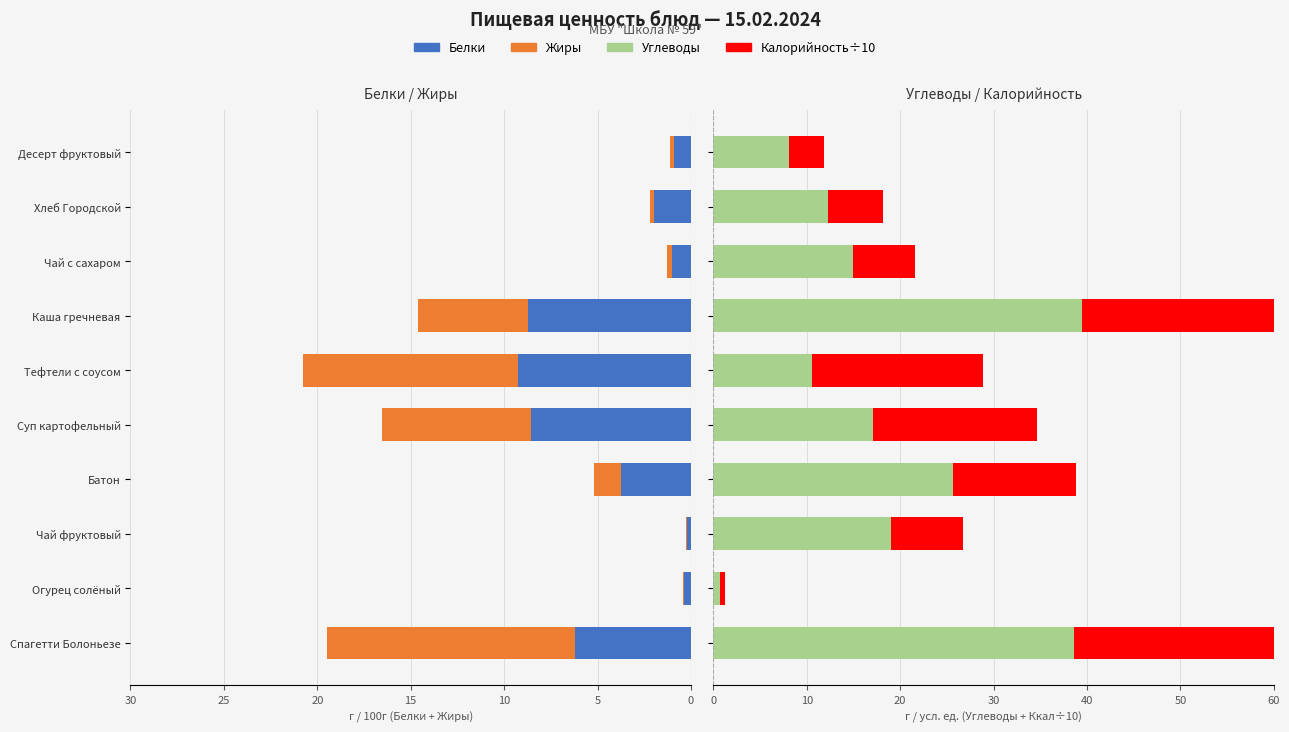

What are all the series names shown in the legend?

Белки, Жиры, Углеводы, Калорийность÷10